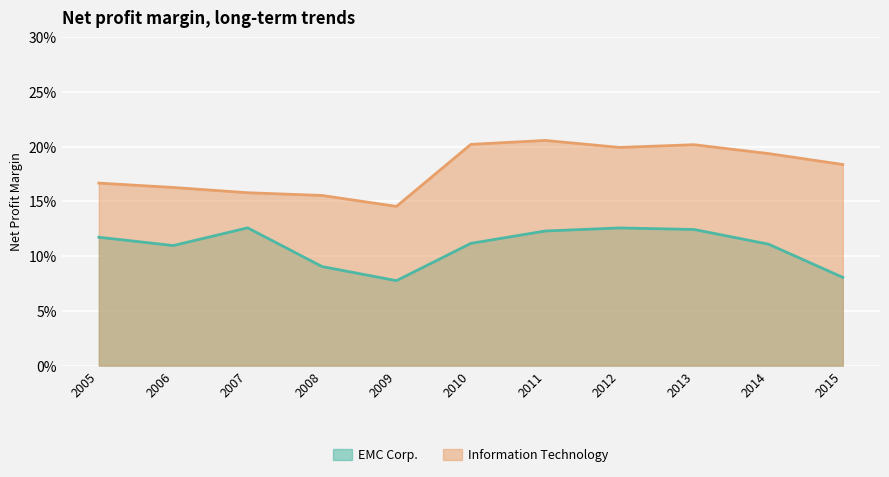

True or false: EMC Corp. and Information Technology cross at least once.

False